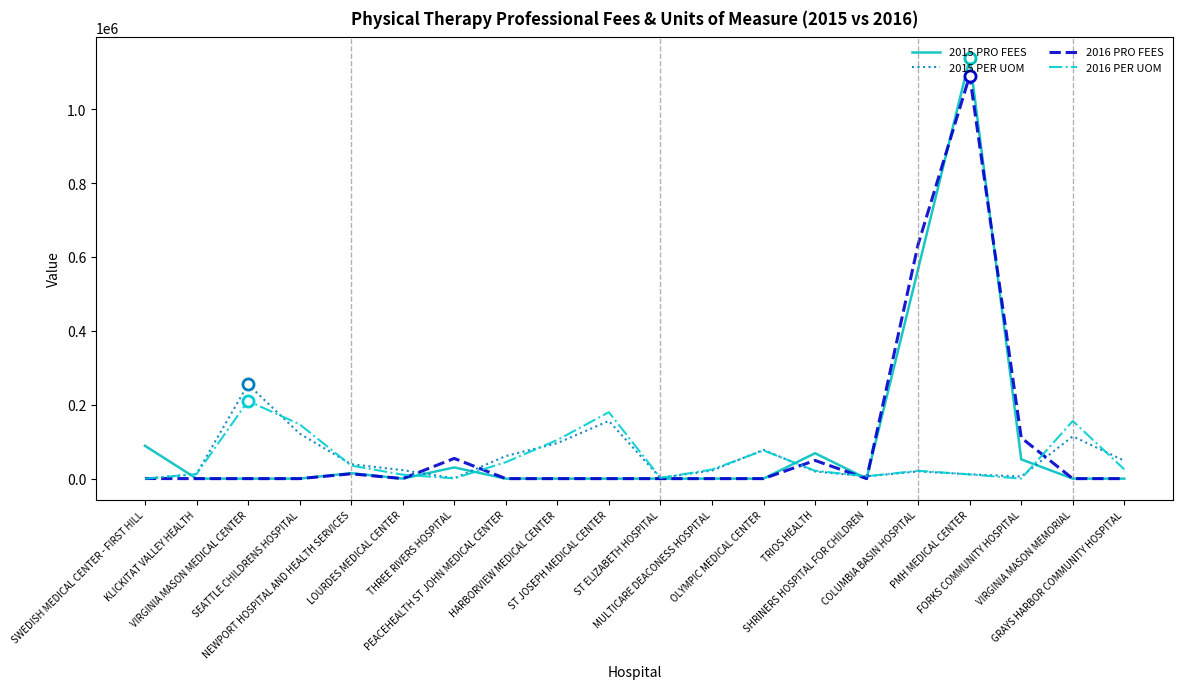

What position from the left is COLUMBIA BASIN HOSPITAL?

16